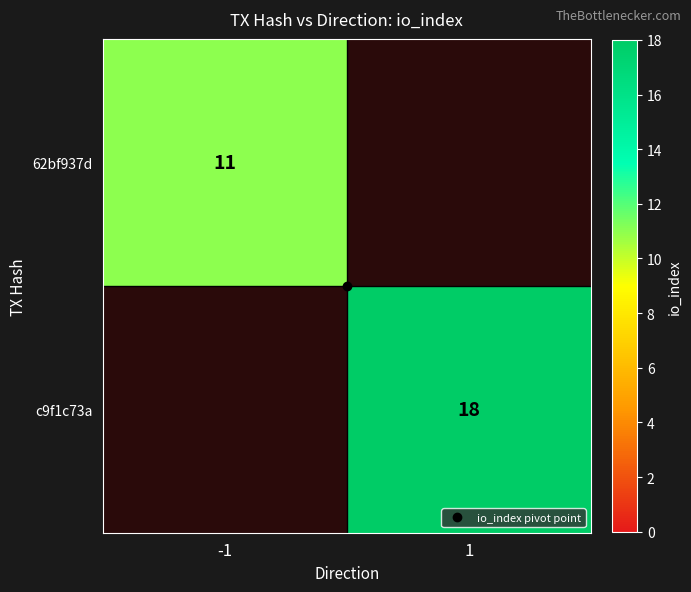

The value of c9f1c73a at -1 is 0. True or false?

True